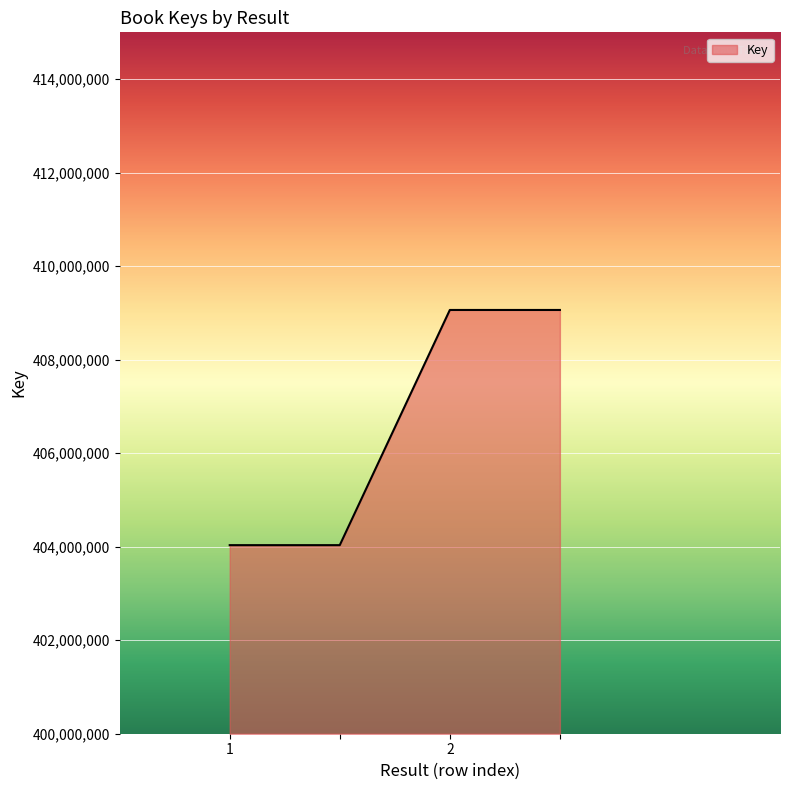

What is the difference between the maximum and second lowest values?

5029599